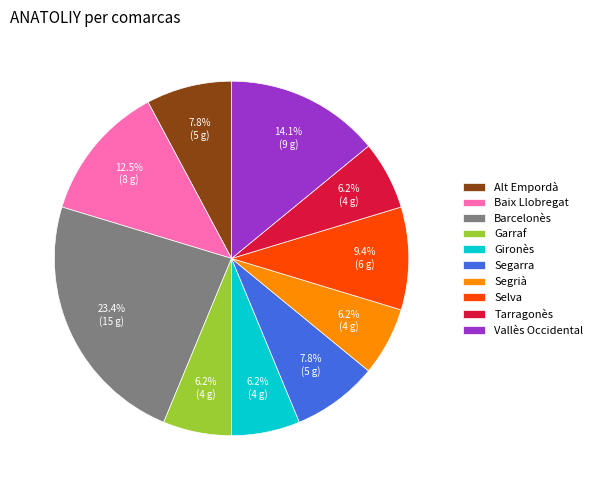

What percentage do Alt Empordà and Vallès Occidental together represent?

21.9%